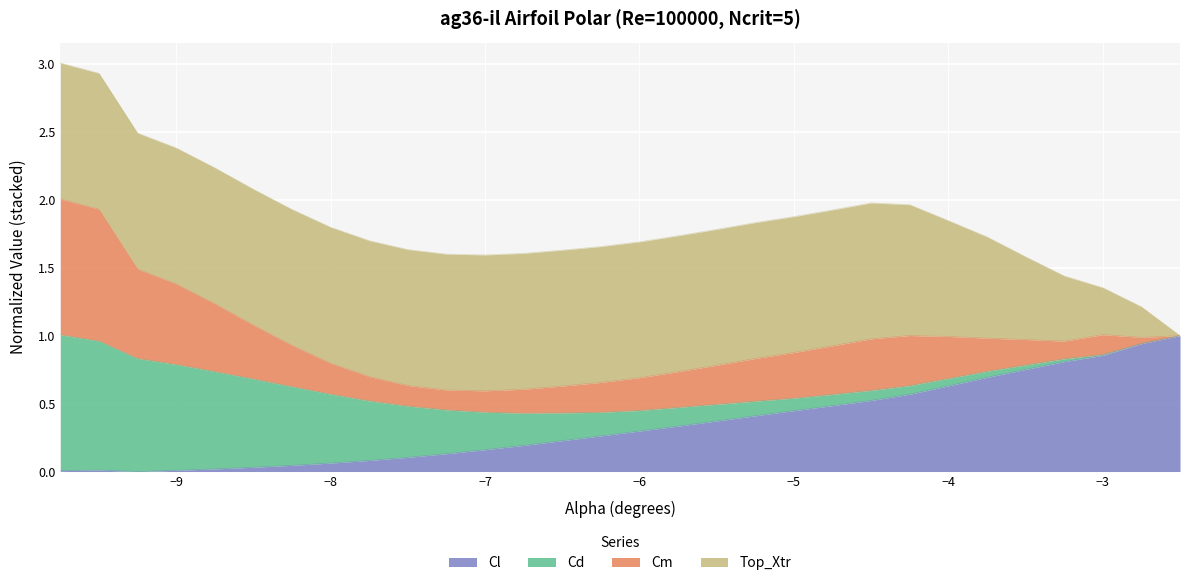

What is the label of the 19th point from the right?

-7.0